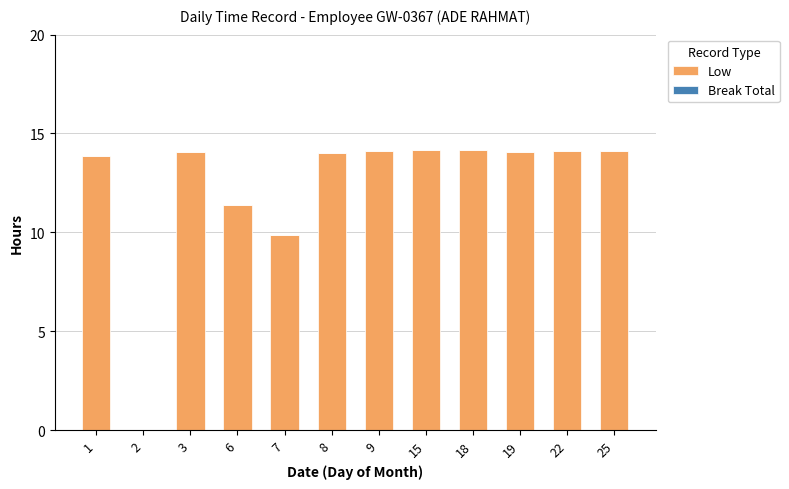

Is it true that the value at 2 is 7.1?

False